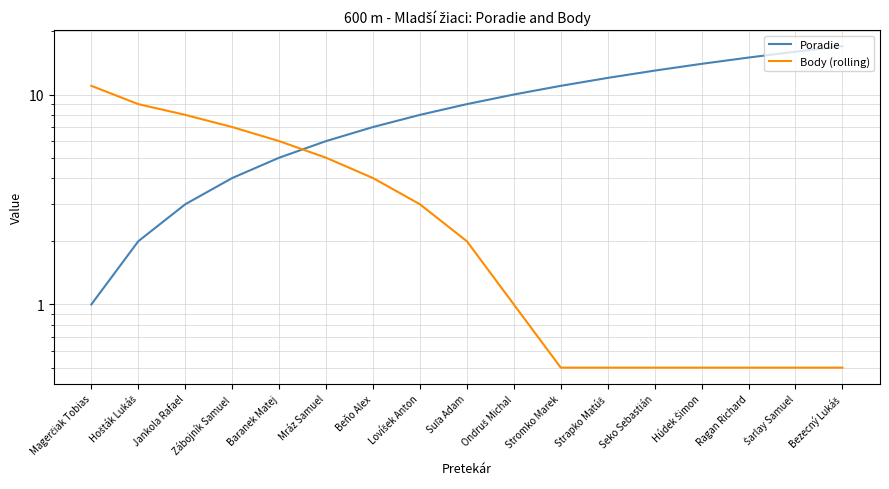

The Body (rolling) series shows 0.5 at Strapko Matúš. True or false?

True